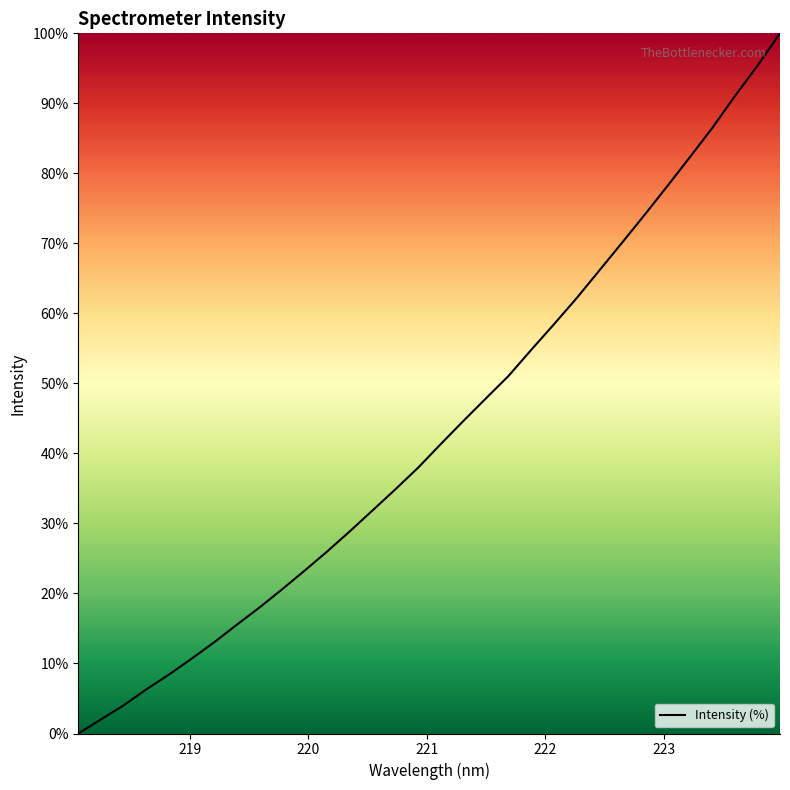

How many lines are shown in the chart?

1